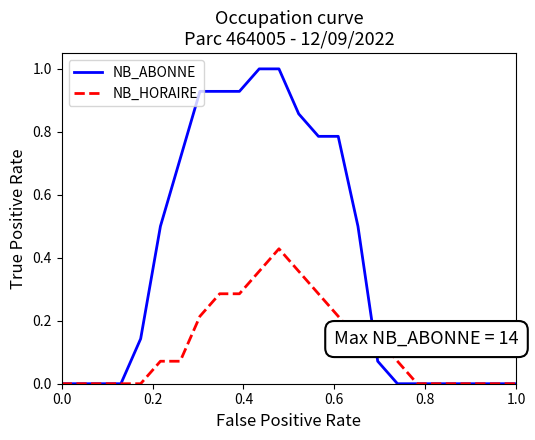

Count the NB_HORAIRE values in the range 0 to 1.

24